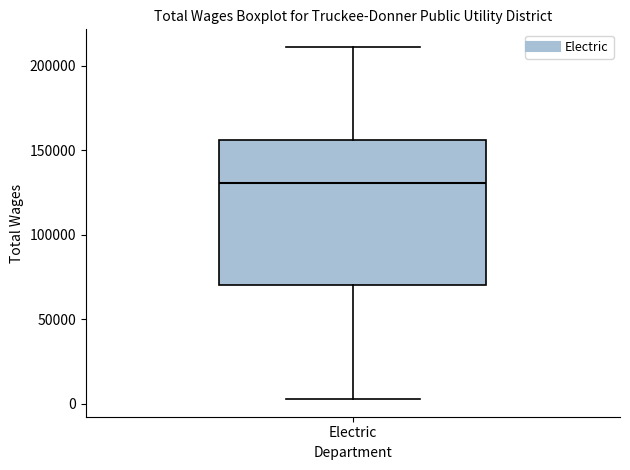

Transcribe this box plot: give where the median line is, the range the box spans, and where the two whiskers end, as read against the y-axis. The values are not printed on the chart, so give them approximately, as read against the axis.

median 130000, box 70000 to 155000, whiskers 5000 to 210000